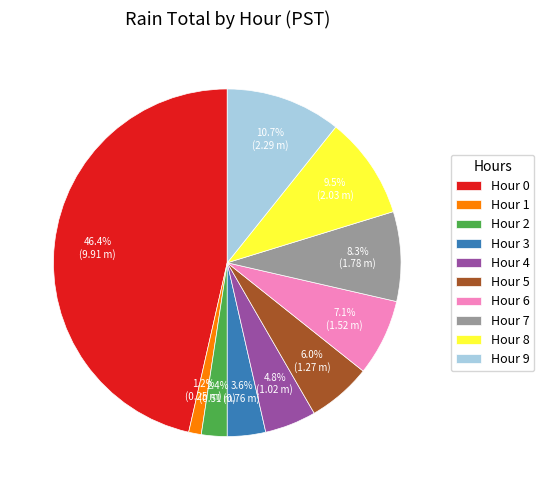

True or false: Hour 6 accounts for 7% of the total.

True